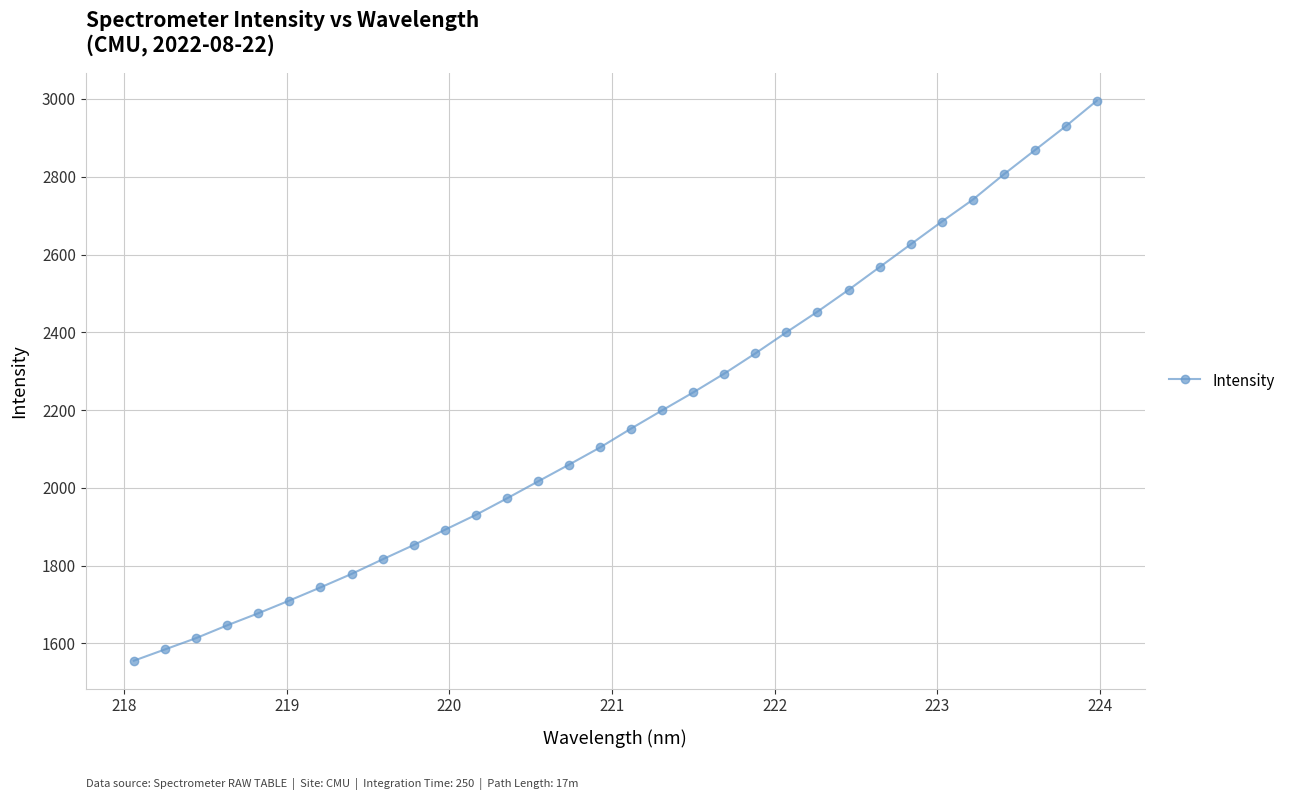

Reading left to right, list all the values displayed in this chart.

1555.5	1584.5	1613.5	1646.4	1677.4	1710.1	1743.9	1778.6	1816.1	1852.9	1891.9	1930.4	1972.8	2016.4	2059.7	2103.9	2152.5	2199.4	2245.4	2293.8	2345.7	2400.1	2453.0	2509.0	2567.5	2625.9	2684.2	2740.8	2805.9	2868.0	2929.9	2995.4